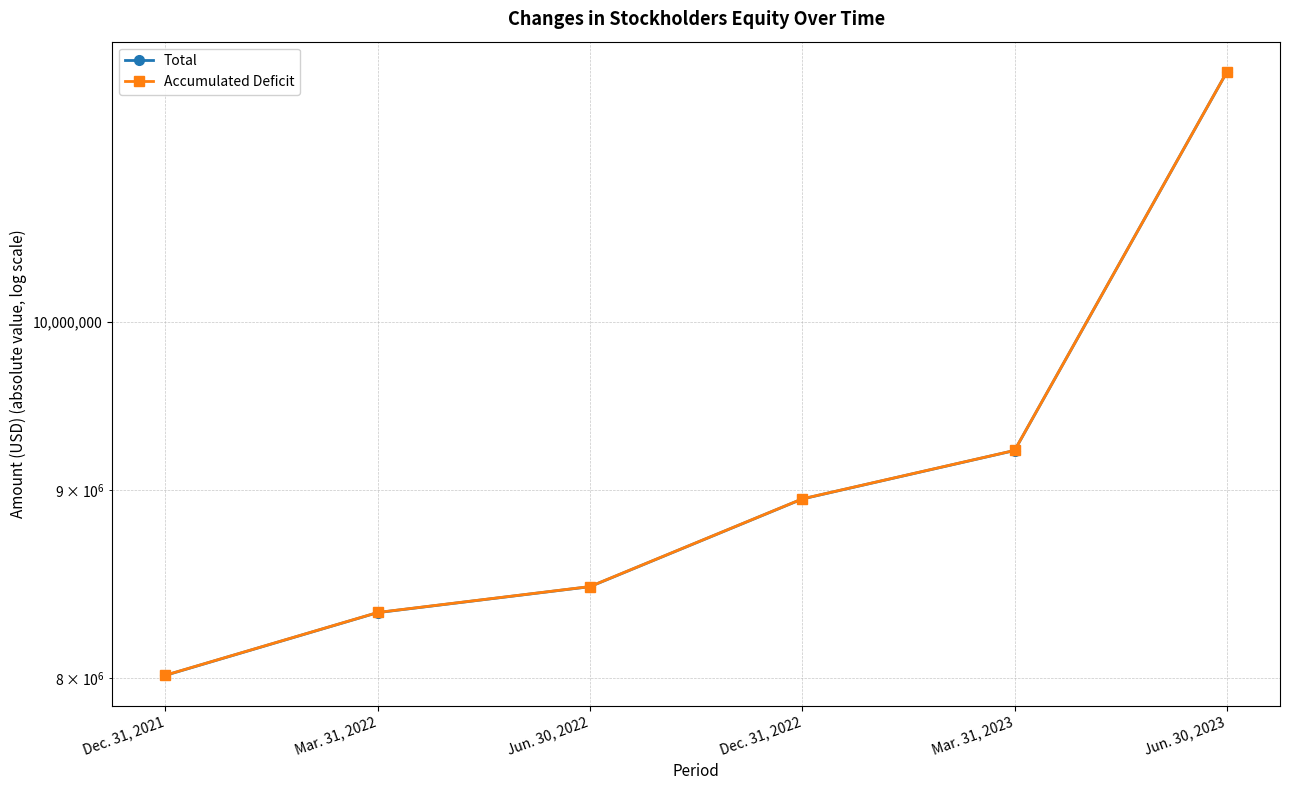

Which series has the largest total across all categories?

Accumulated Deficit